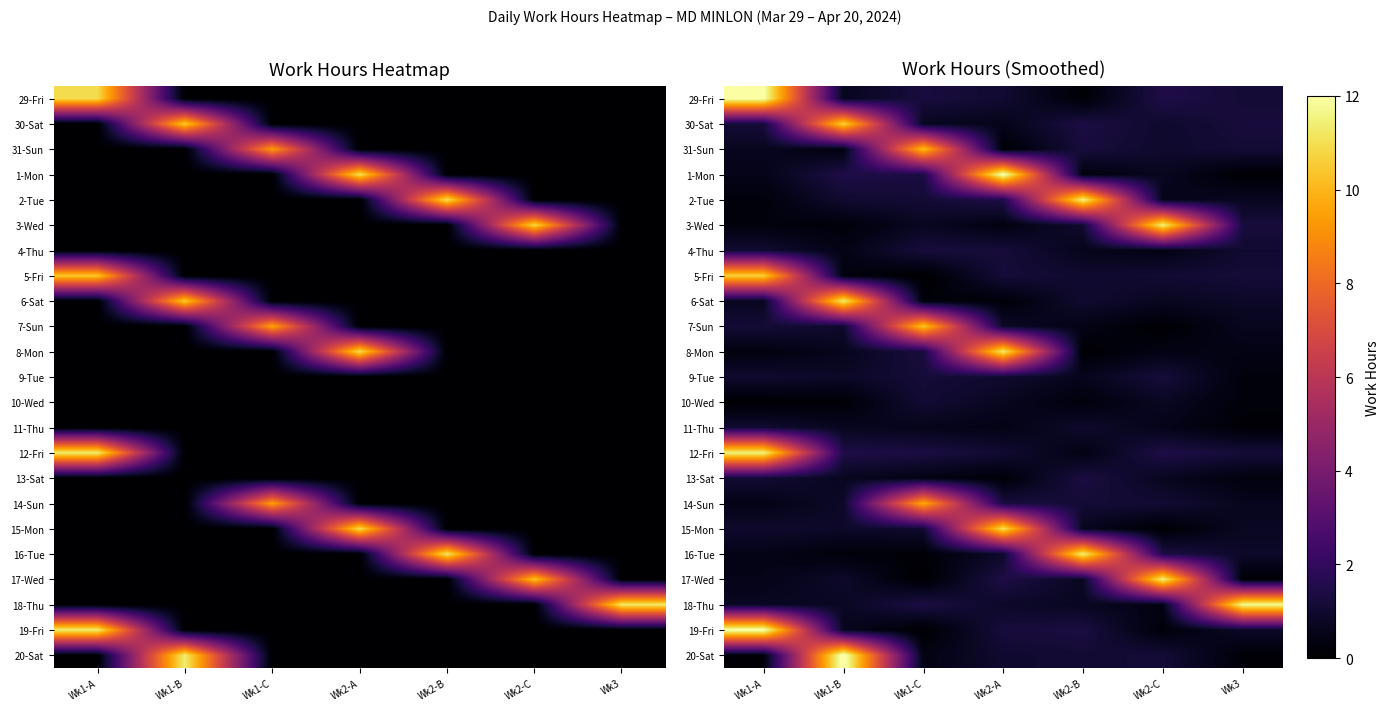

At which label does 30-Sat first exceed 1?

Wk1-A